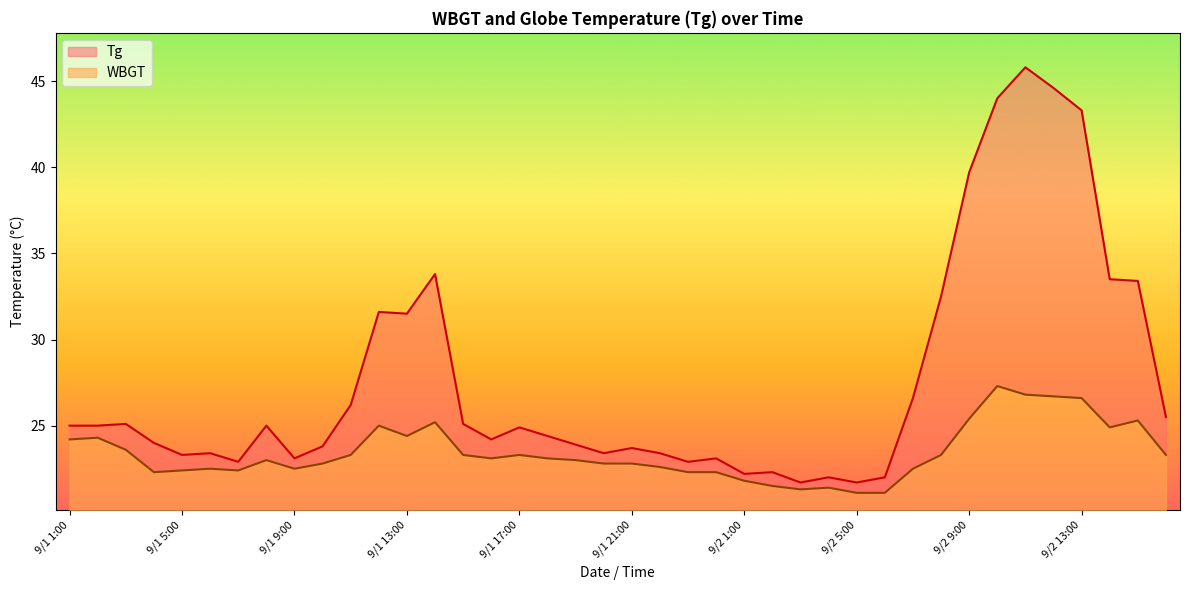

What position from the left is 9/1 8:00?

8